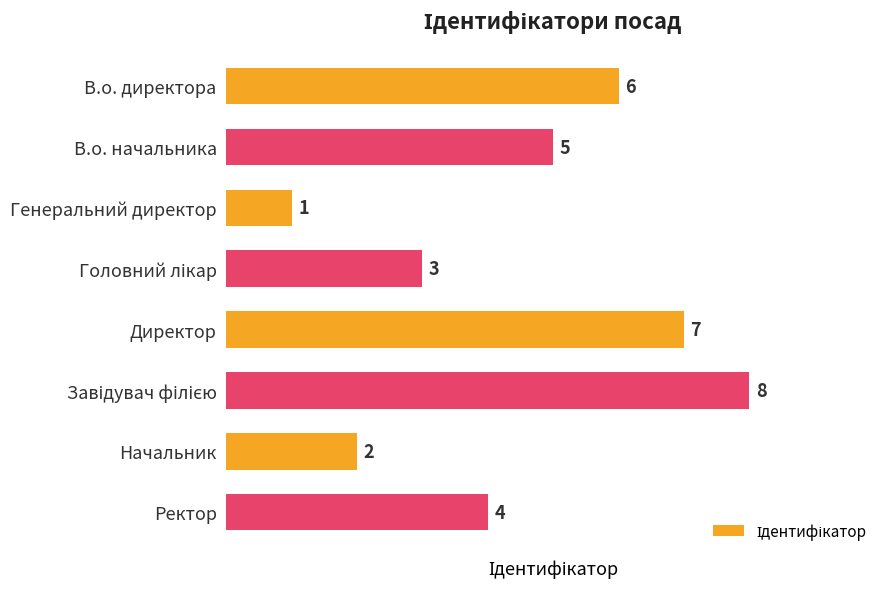

What value does the data have at В.о. начальника?

5